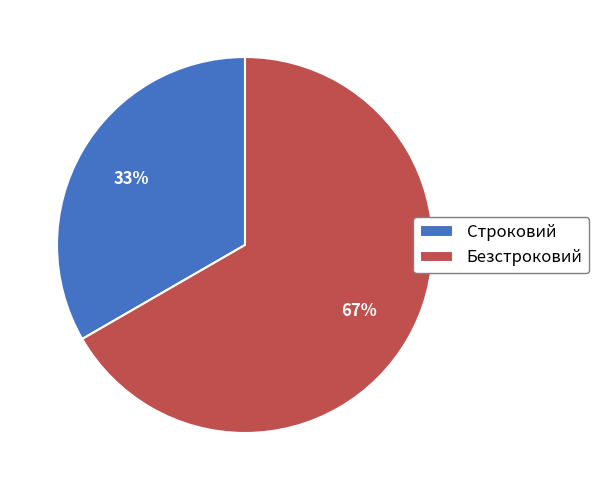

Combined, do Строковий and Безстроковий account for over 50%?

Yes